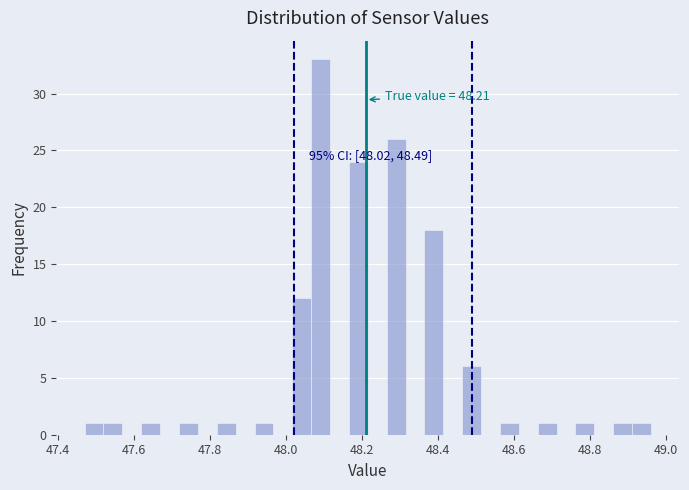

Read against the x-axis, roughly where is the centre of the tallest bar?

48.10